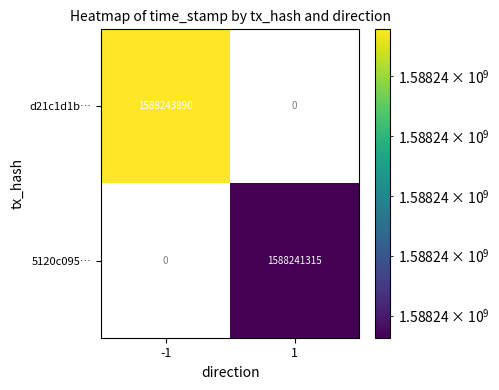

At 1, list the series in order from smallest to largest.

d21c1d1b…, 5120c095…